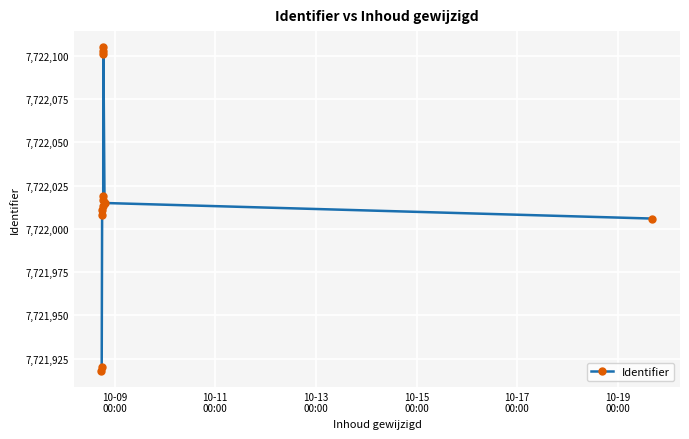

What is the difference between the maximum and minimum values?

187